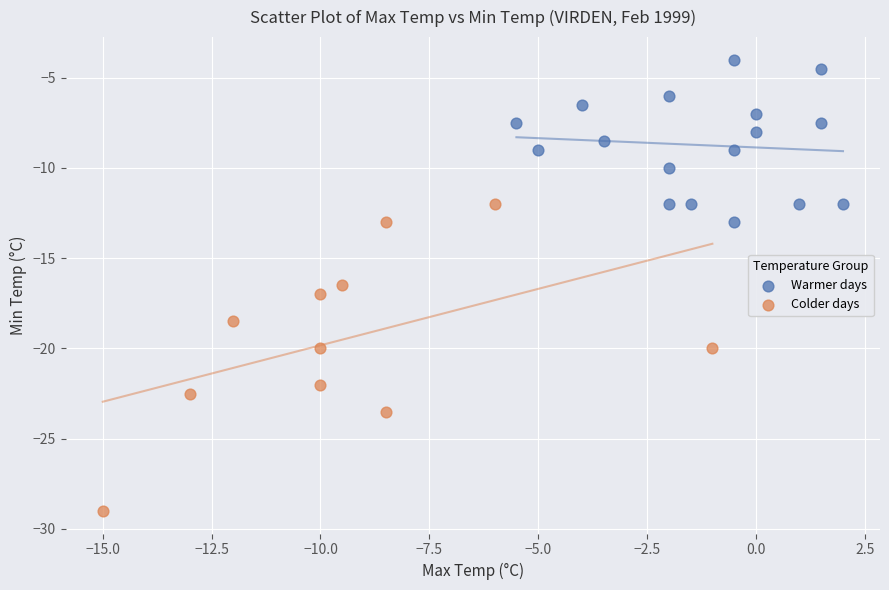

Which series has the widest spread of Y values?

Colder days